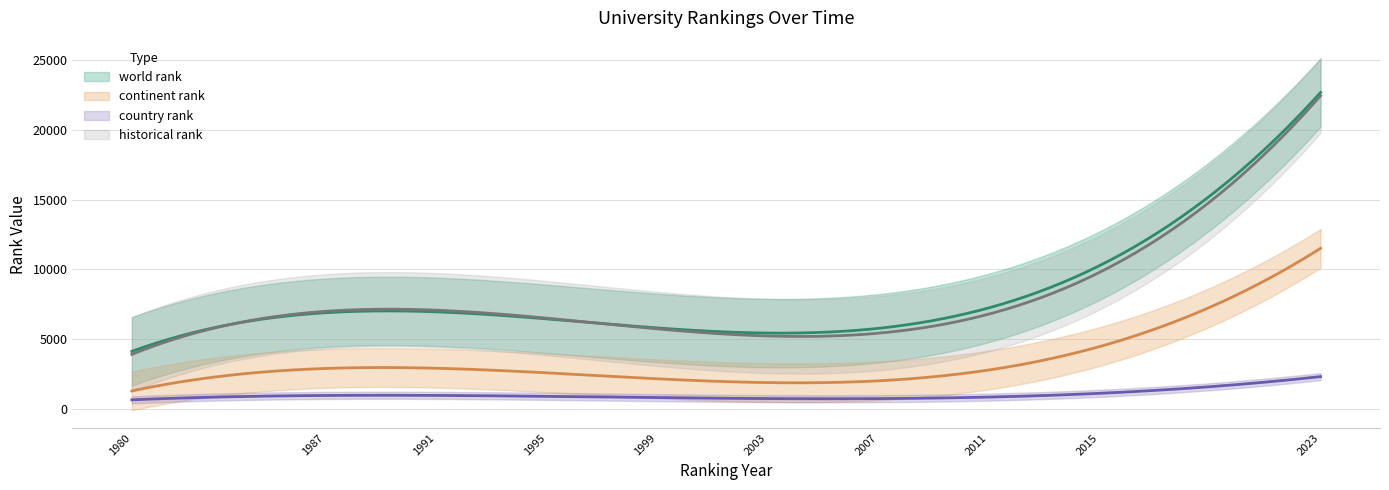

True or false: world rank and country rank cross at least once.

False